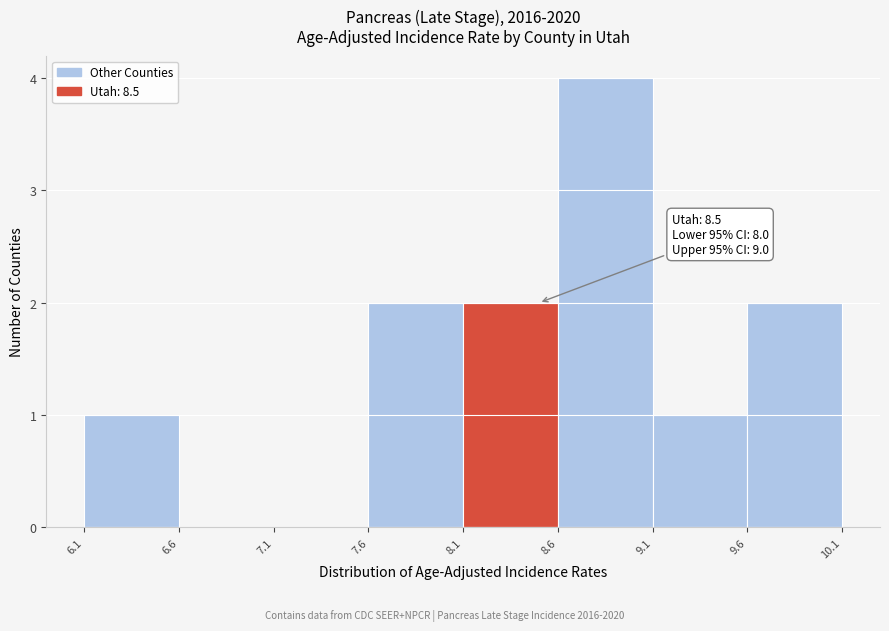

Over which range of the x-axis is the bar tallest?

8.6 to 9.1